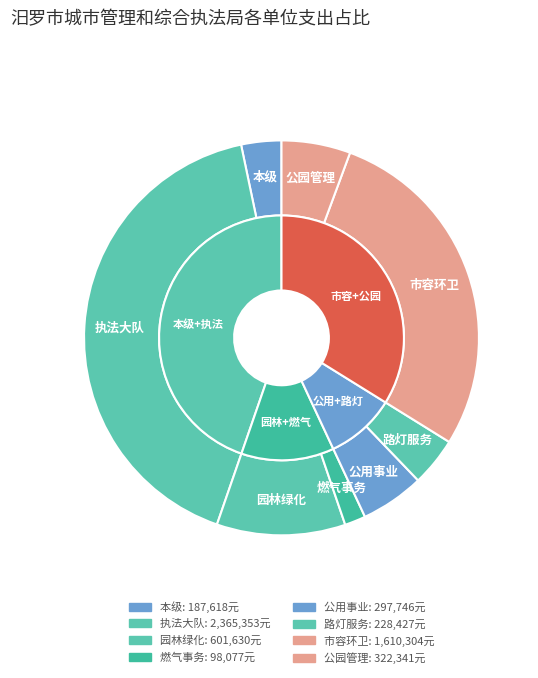

Does any single category account for the majority?

No